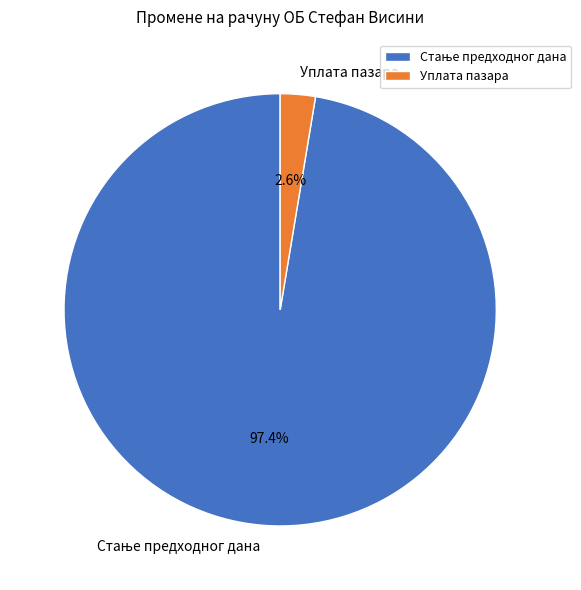

How much of the chart is everything except Уплата пазара?

97.4%